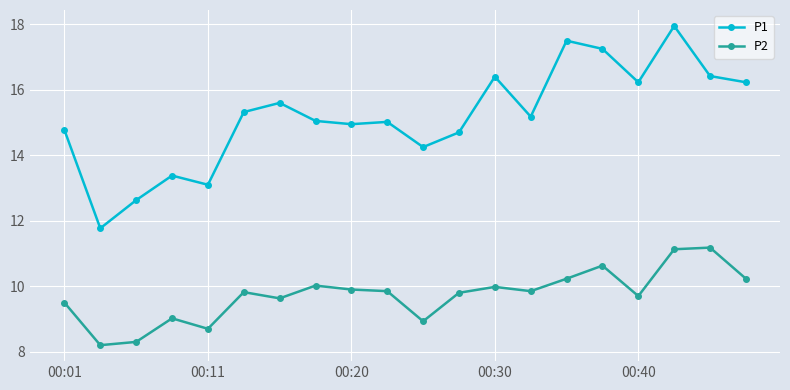

True or false: P2 and P1 cross at least once.

False